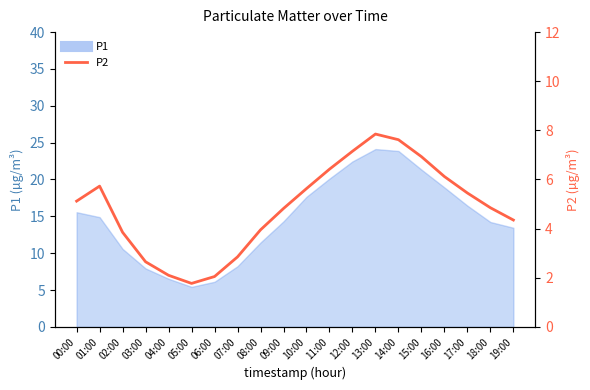

How many data points are less than 5?

10